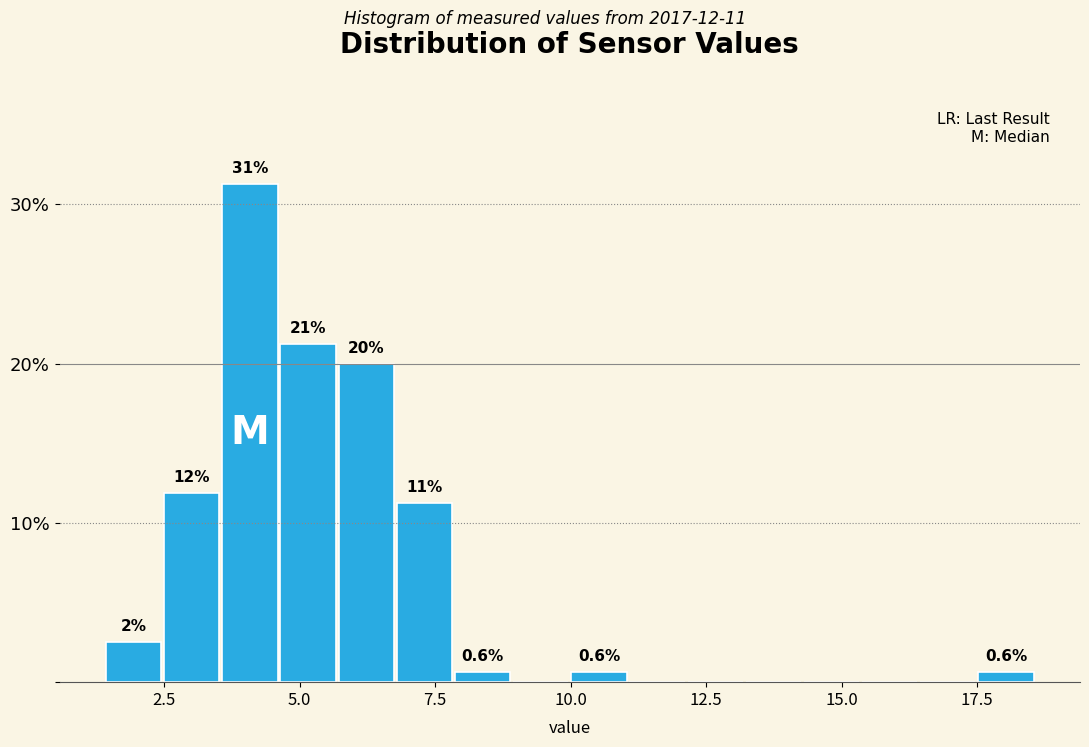

Read against the x-axis, roughly where is the centre of the tallest bar?

4.0